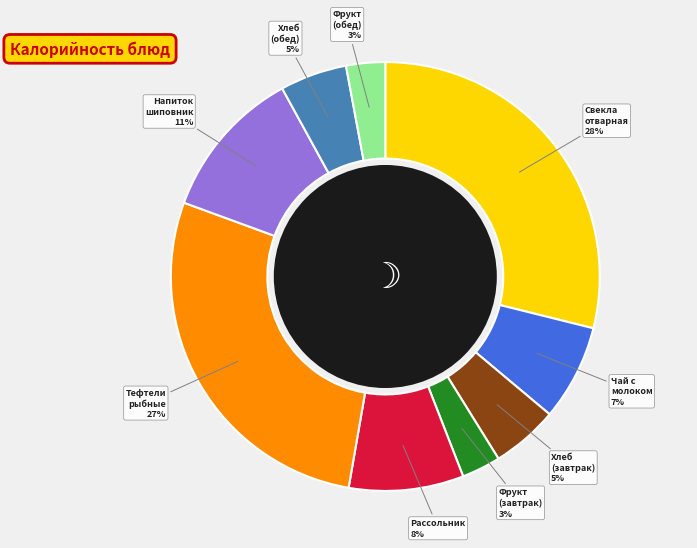

Rank the categories by value from lowest to highest.

Фрукт (завтрак), Фрукт (обед), Хлеб пшеничный (завтрак), Хлеб пшеничный (обед), Чай с молоком (гор.напиток), Рассольник Ленинградский (1 блюдо), Напиток из шиповника (напиток), Тефтели рыбные (2 блюдо), Свекла отварная (гор.блюдо)